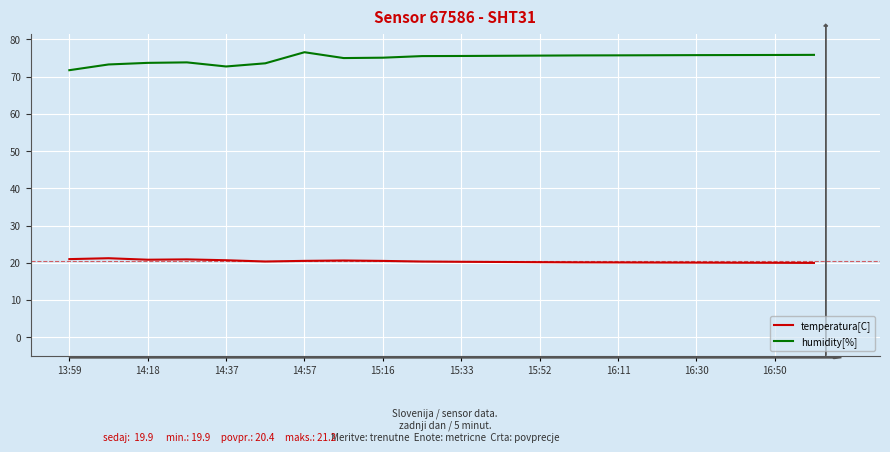

Does the chart display data point markers on the line(s)?

No